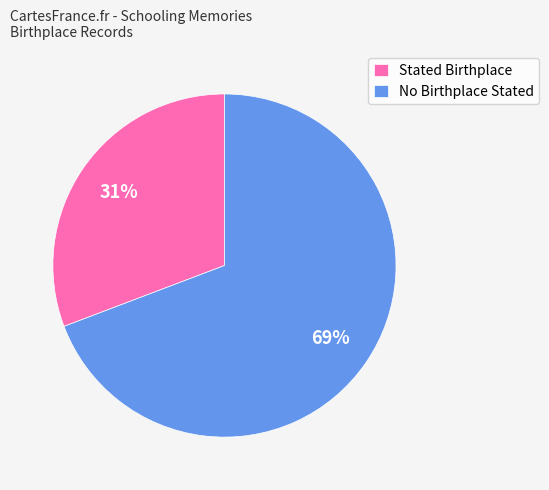

Is it true that Stated Birthplace is 36% of the pie?

False